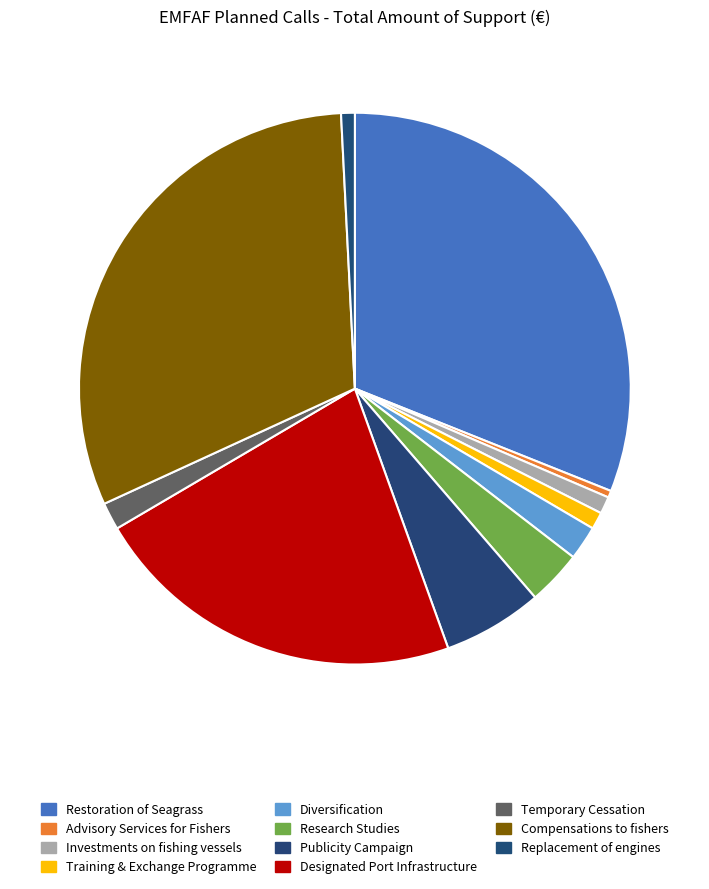

Which category has the smallest portion of the pie?

Advisory Services for Fishers